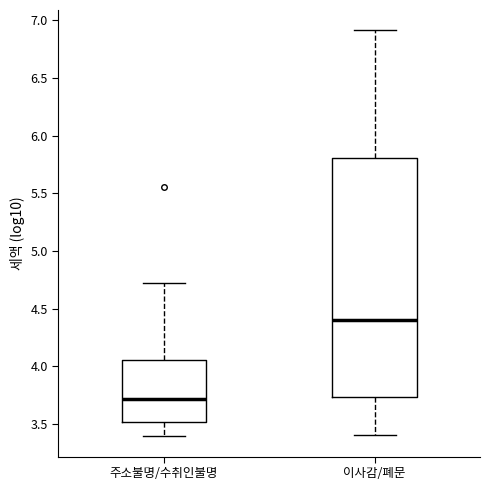

Reading left to right, transcribe this box plot: for each box, give where its median line is, the range the box spans, and where its two whiskers end, as read against the y-axis. The values are not printed on the chart, so give them approximately, as read against the axis.

주소불명/수취인불명: median 3.70, box 3.50 to 4.05, whiskers 3.40 to 4.75
이사감/폐문: median 4.40, box 3.75 to 5.80, whiskers 3.40 to 6.90